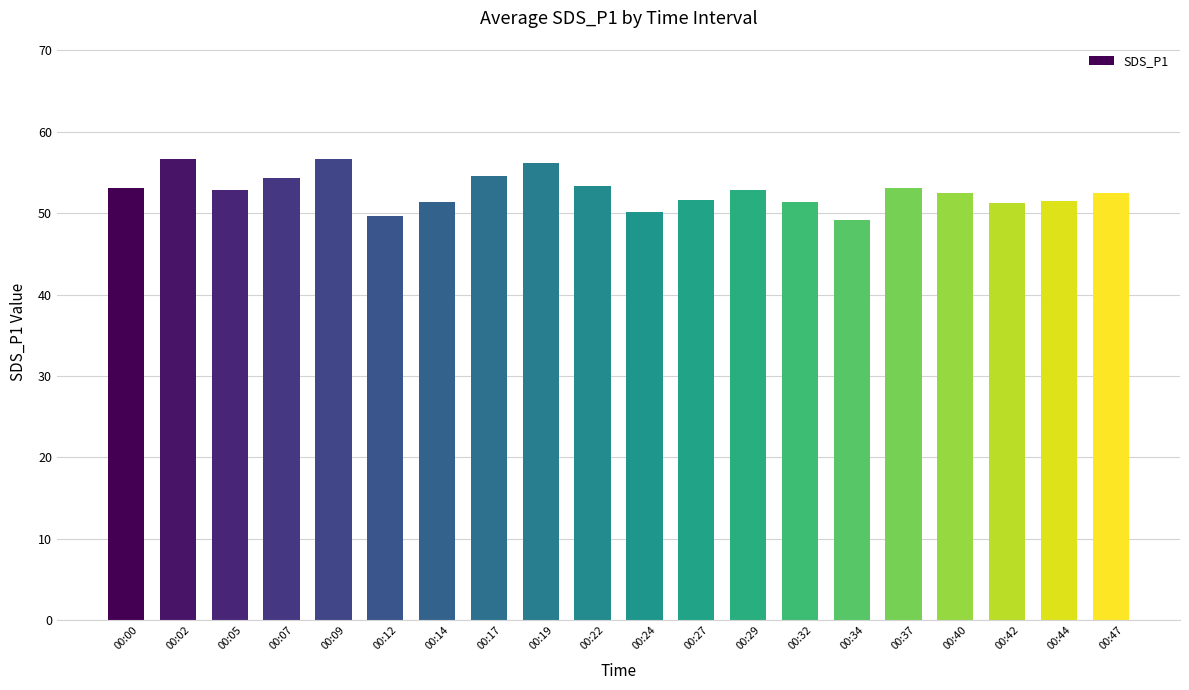

What is the change in value from 00:27 to 00:32?

-0.3